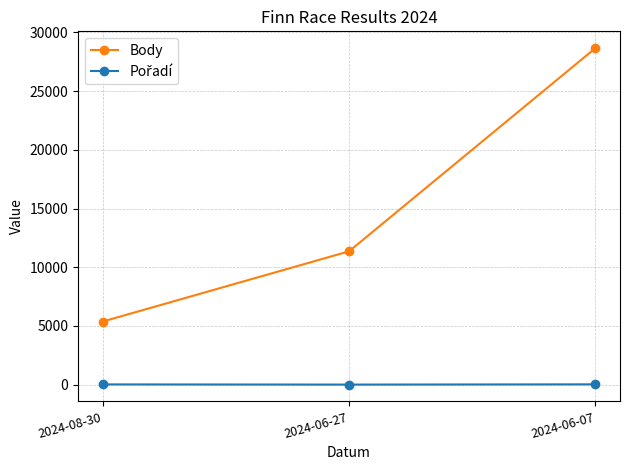

What is the maximum value shown in the chart?

28659